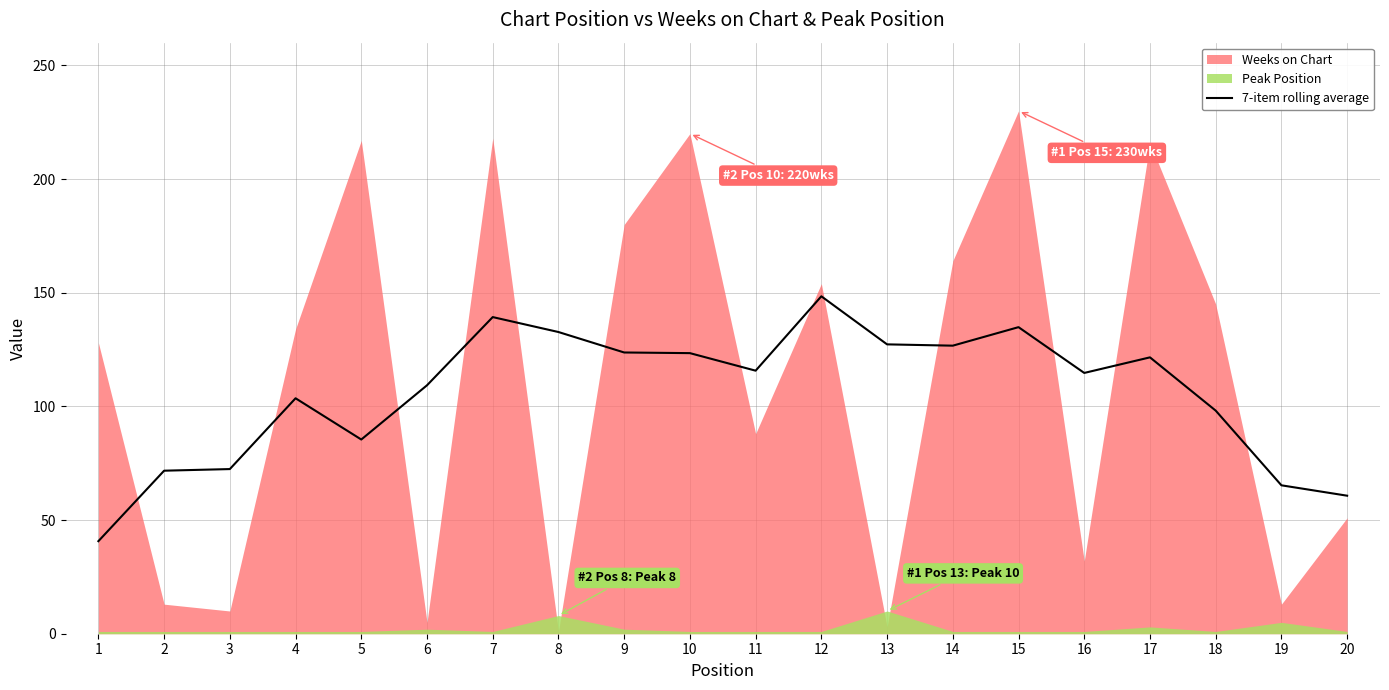

What is the value of the 16th point from the left?

114.7